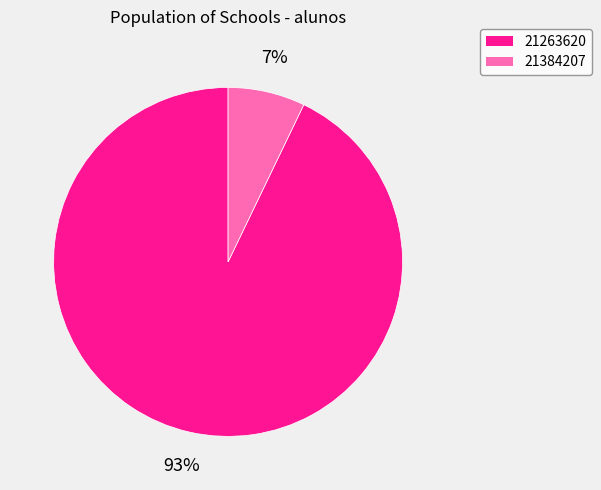

How many slices are in this pie chart?

2